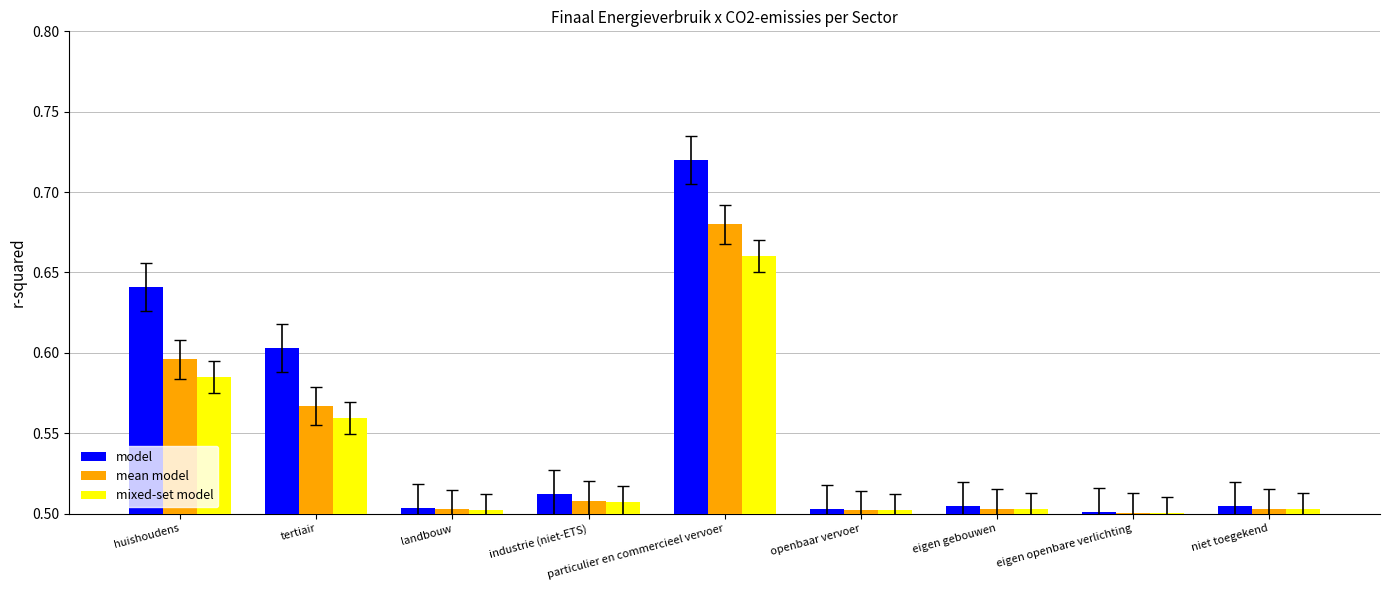

Which series has the widest spread of values?

model